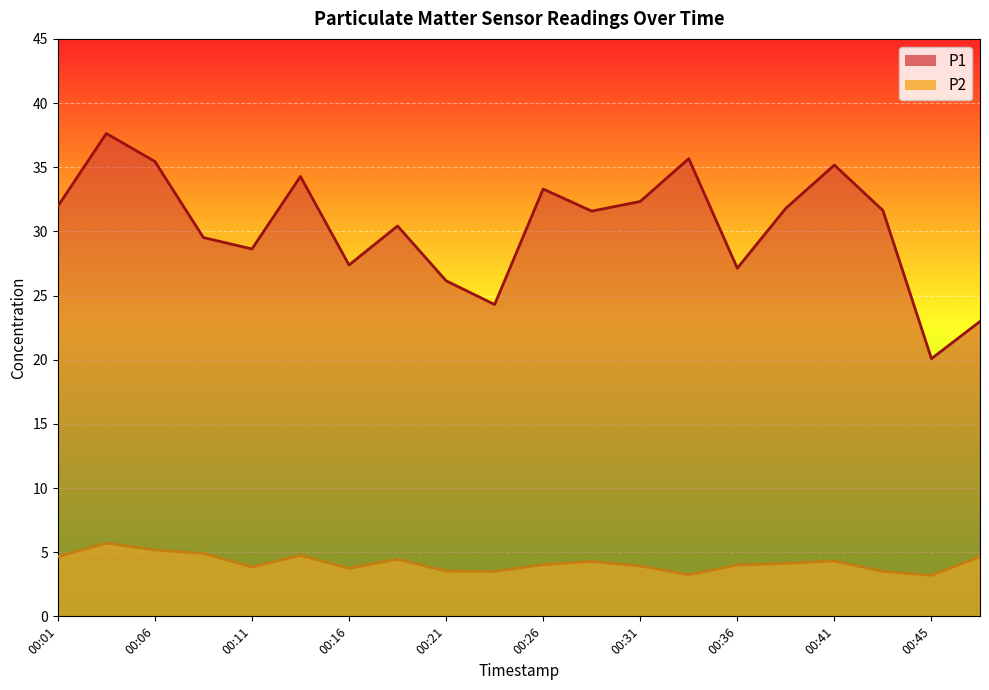

Reading left to right, extract all data points from this chart.

P1: 00:01=31.9	00:04=37.6	00:06=35.5	00:09=29.5	00:11=28.6	00:14=34.3	00:16=27.4	00:18=30.4	00:21=26.1	00:23=24.3	00:26=33.3	00:28=31.6	00:31=32.3	00:33=35.7	00:36=27.1	00:38=31.8	00:41=35.2	00:43=31.6	00:45=20.1	00:48=23.0
P2: 00:01=4.7	00:04=5.7	00:06=5.2	00:09=4.9	00:11=3.9	00:14=4.8	00:16=3.8	00:18=4.5	00:21=3.5	00:23=3.5	00:26=4.0	00:28=4.3	00:31=3.9	00:33=3.2	00:36=4.0	00:38=4.1	00:41=4.3	00:43=3.5	00:45=3.2	00:48=4.7